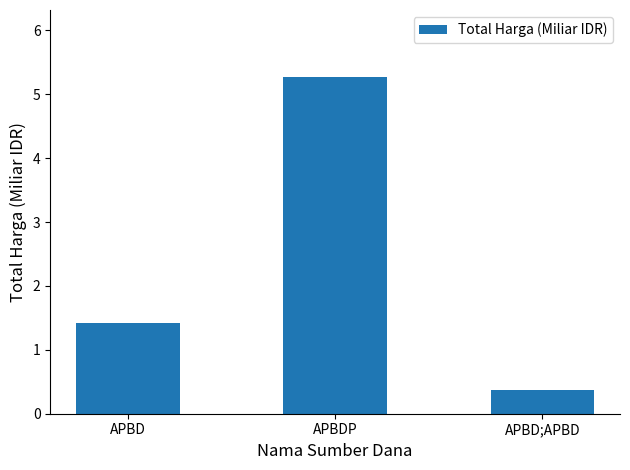

At which category does the chart reach its minimum across all series?

APBD;APBD